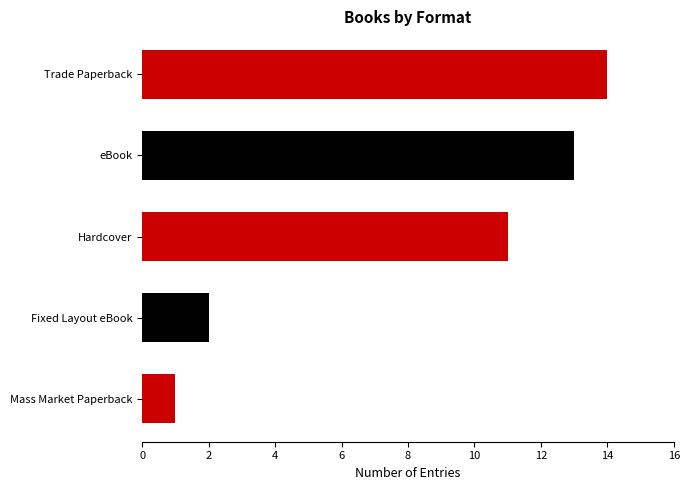

What is the difference between the maximum and minimum values?

13